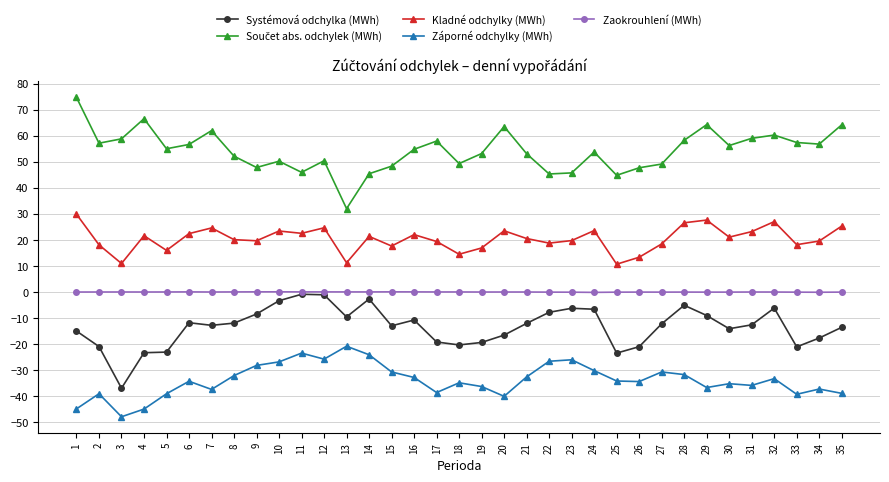

True or false: Záporné odchylky (MWh) and Zaokrouhlení (MWh) cross at least once.

False